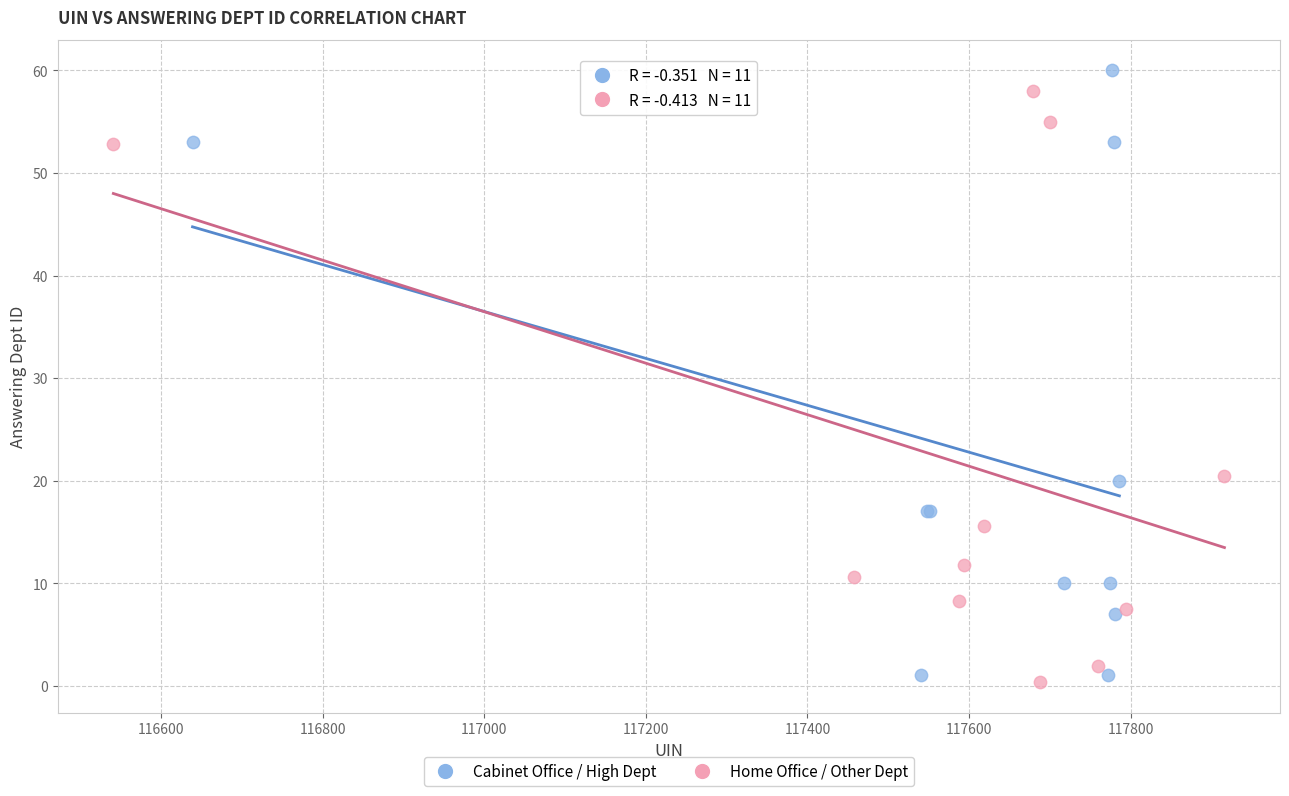

What are all the series names shown in the legend?

Cabinet Office / High Dept, Home Office / Other Dept